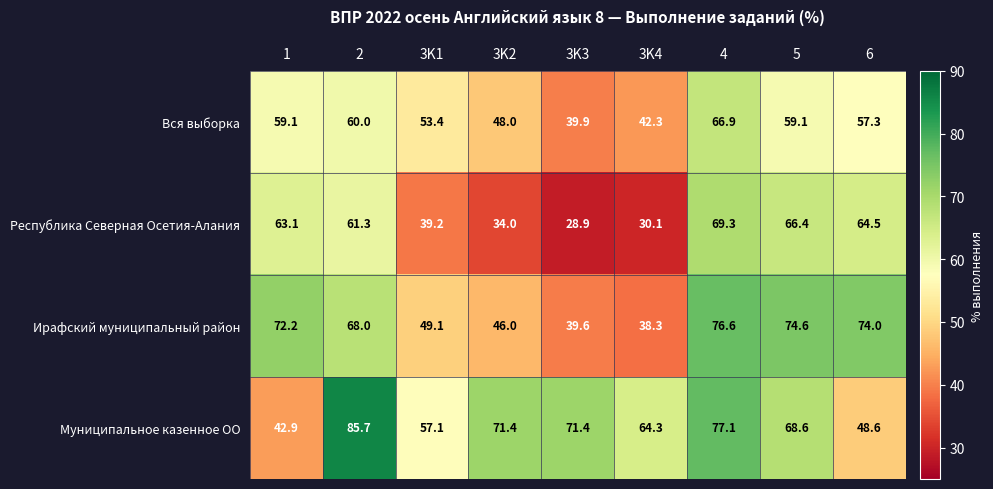

What is the greatest value displayed?

85.7